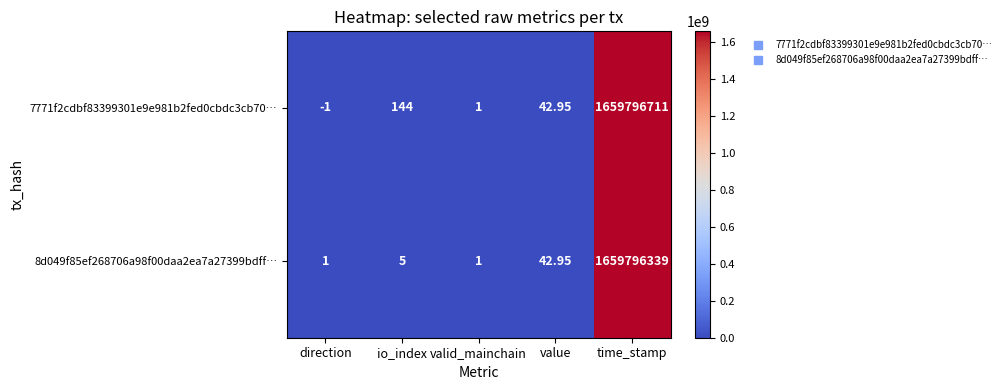

At which label is 8d049f85ef268706a98f00daa2ea7a27399bdff… closest to 829898170?

value